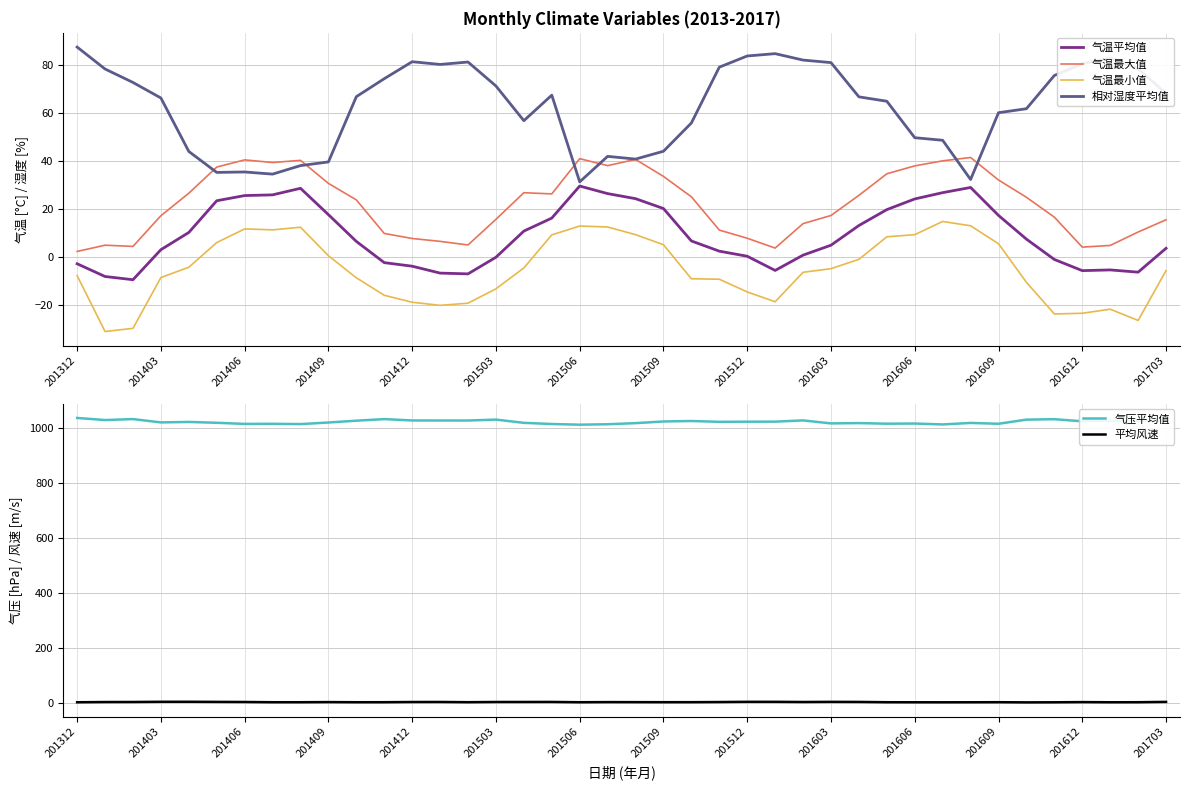

Is it true that 气温平均值 equals 13.1 at 28?

True